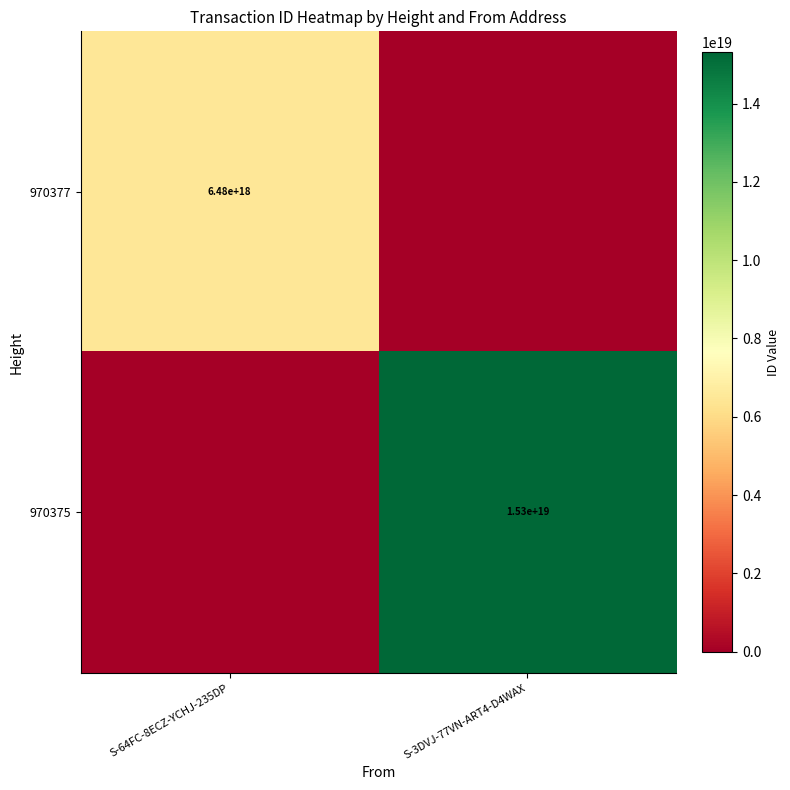

True or false: 970377 has a value of 3817695087831363584 at S-64FC-8ECZ-YCHJ-235DP.

False